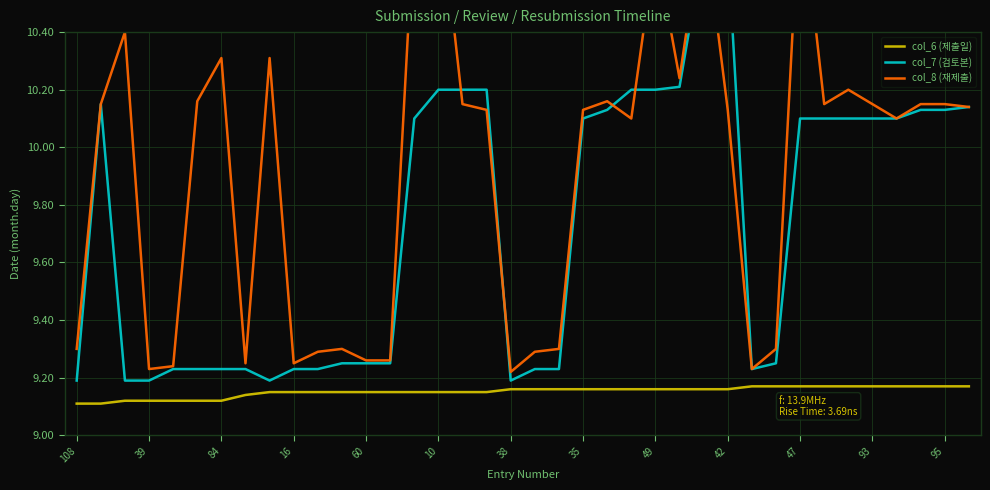

The value of col_6 (제출일) at 35 is 3.6. True or false?

False